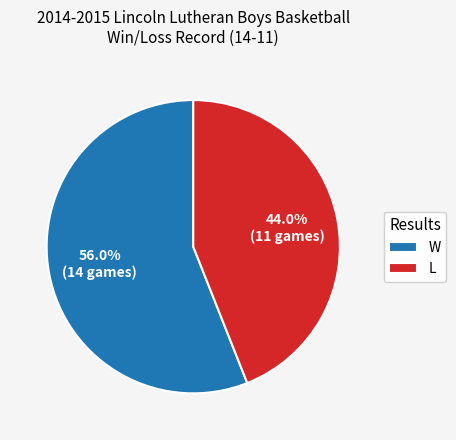

Is there any slice that represents more than half of the pie?

Yes